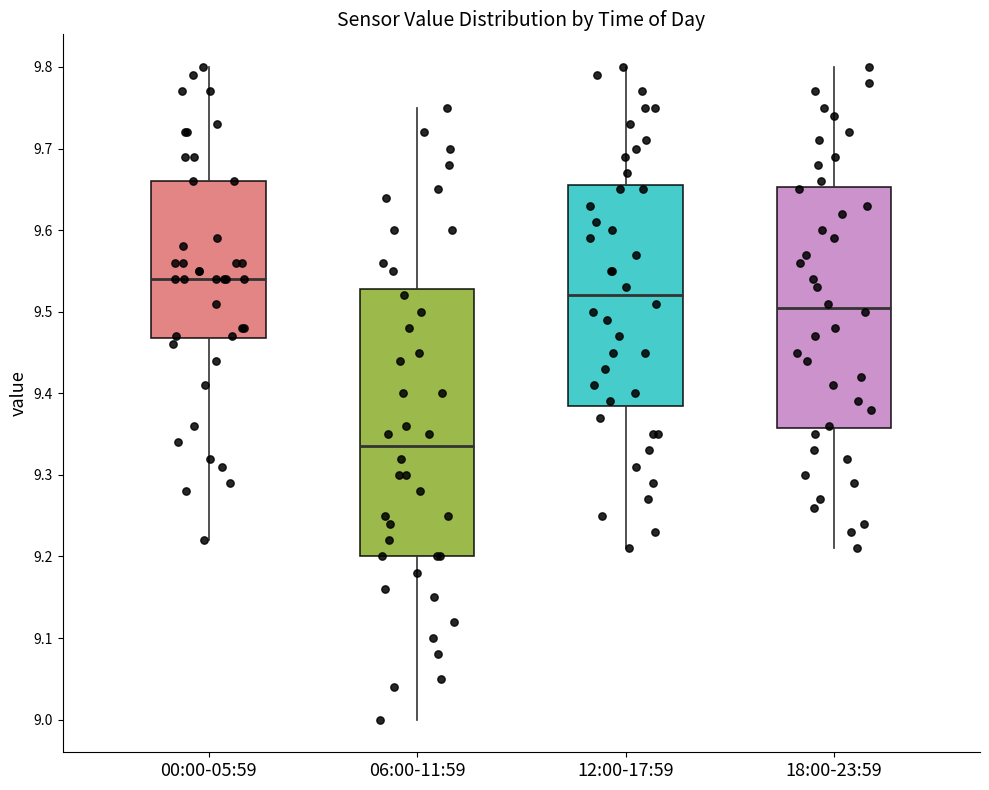

Where does the median line of the box for 18:00-23:59 sit on the y-axis? The values are not printed on the chart, so give them approximately, as read against the axis.

9.51